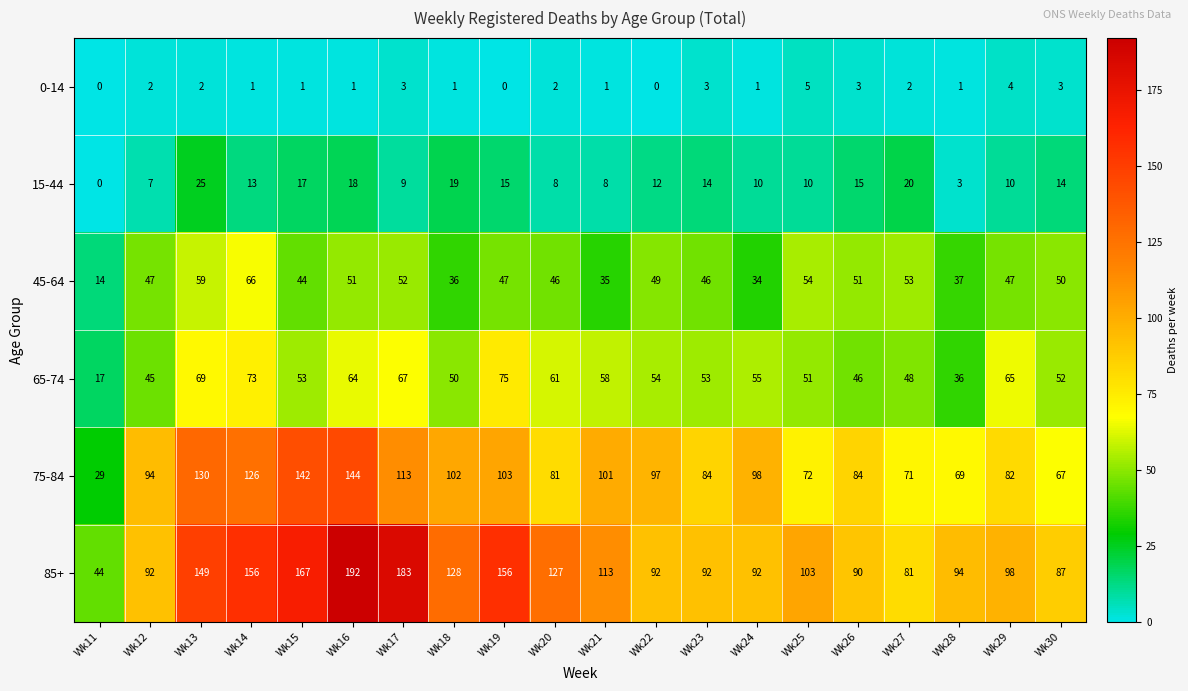

Between Wk29 and Wk30, which series saw the biggest shift?

75-84